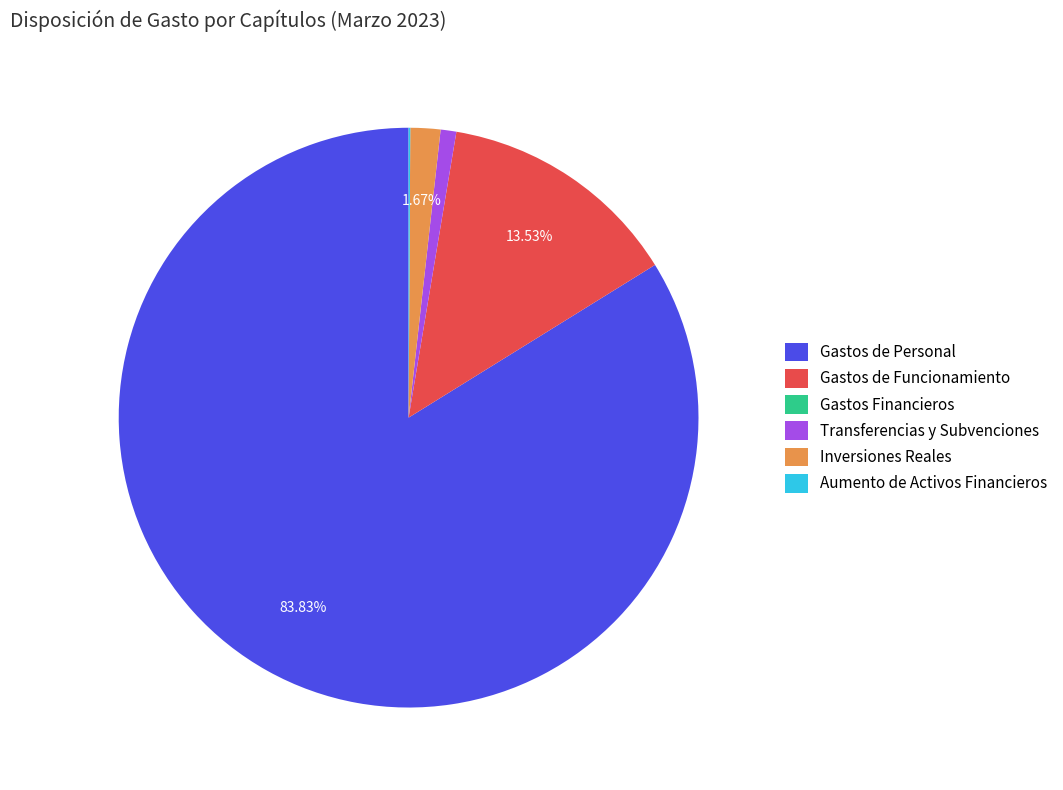

Does any single category account for the majority?

Yes